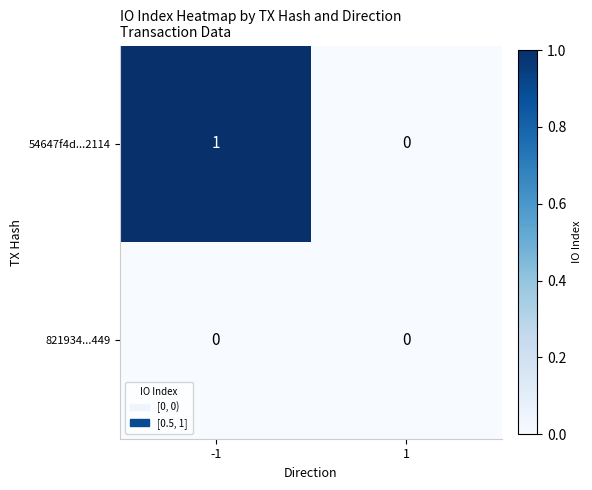

The value of 54647f4d...2114 at 1 is 0. True or false?

True